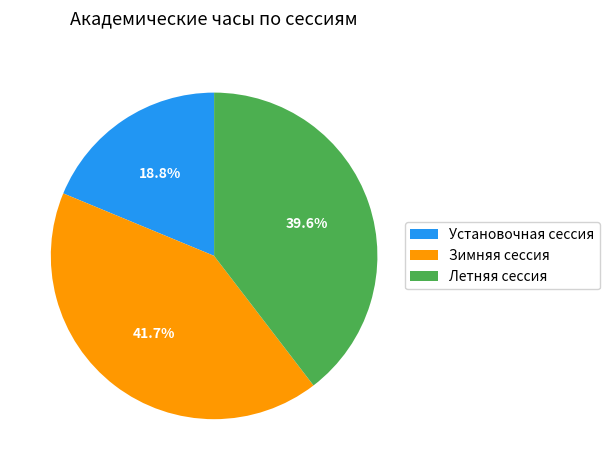

Do Зимняя сессия and Установочная сессия together represent more than half of the pie?

Yes